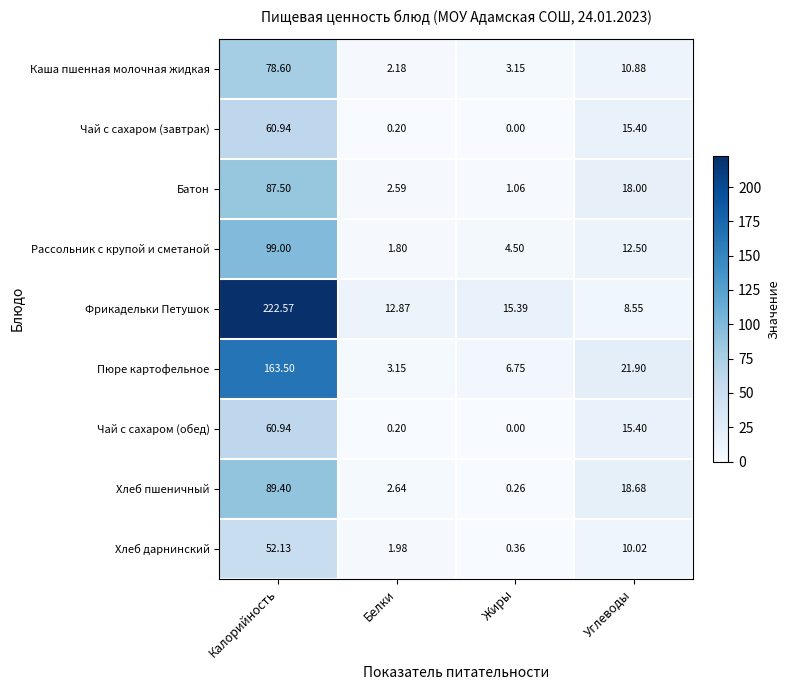

Which category has the lowest value in the Чай с сахаром (завтрак) series?

Жиры